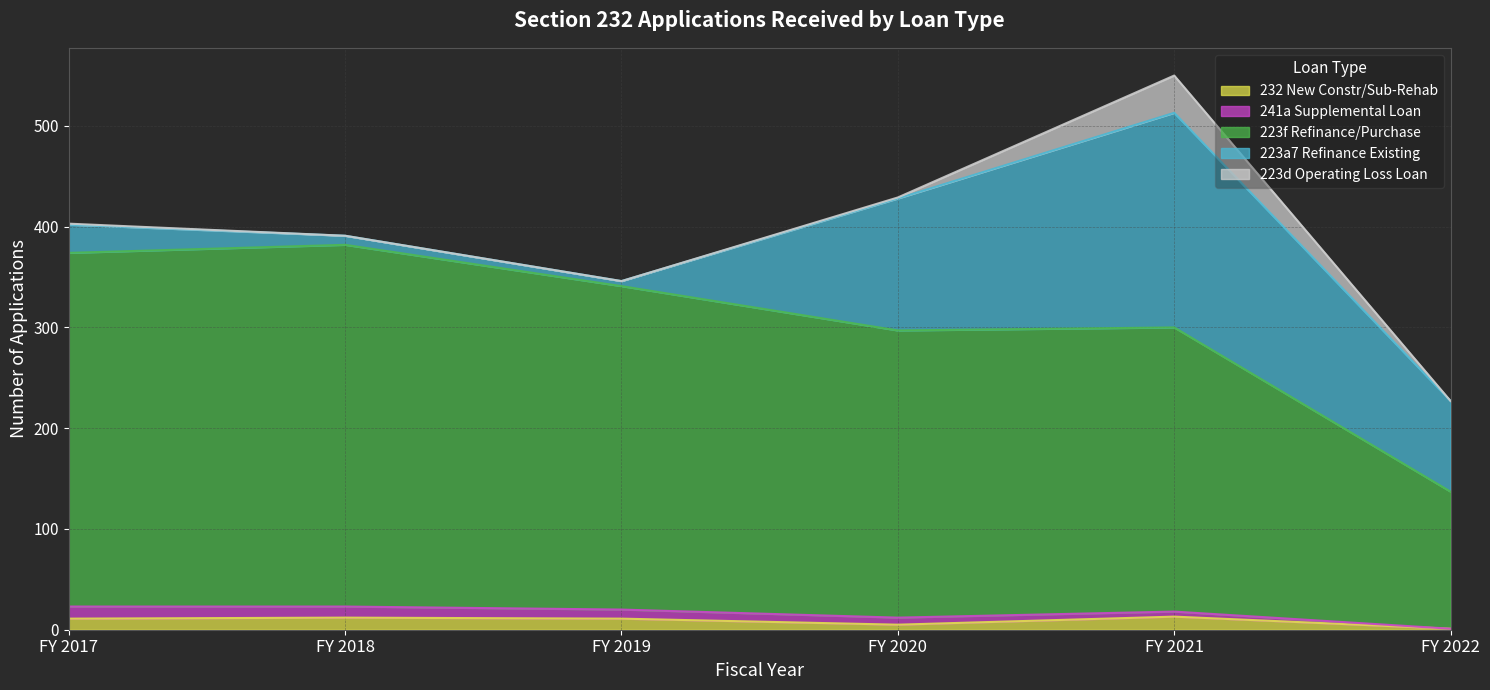

How many intersections are there between 241a Supplemental Loan and 223d Operating Loss Loan?

1